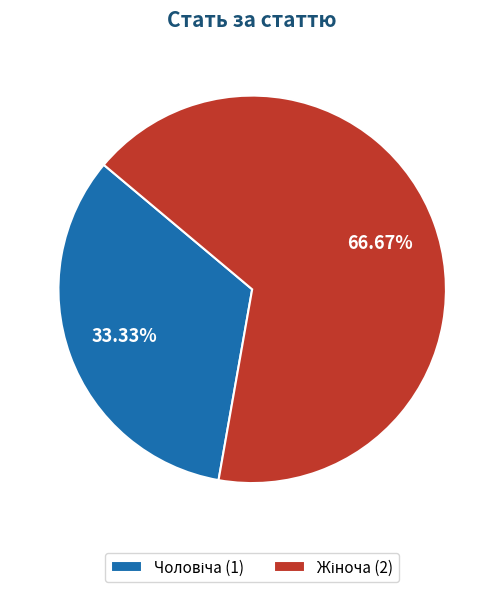

How many segments does this pie chart have?

2